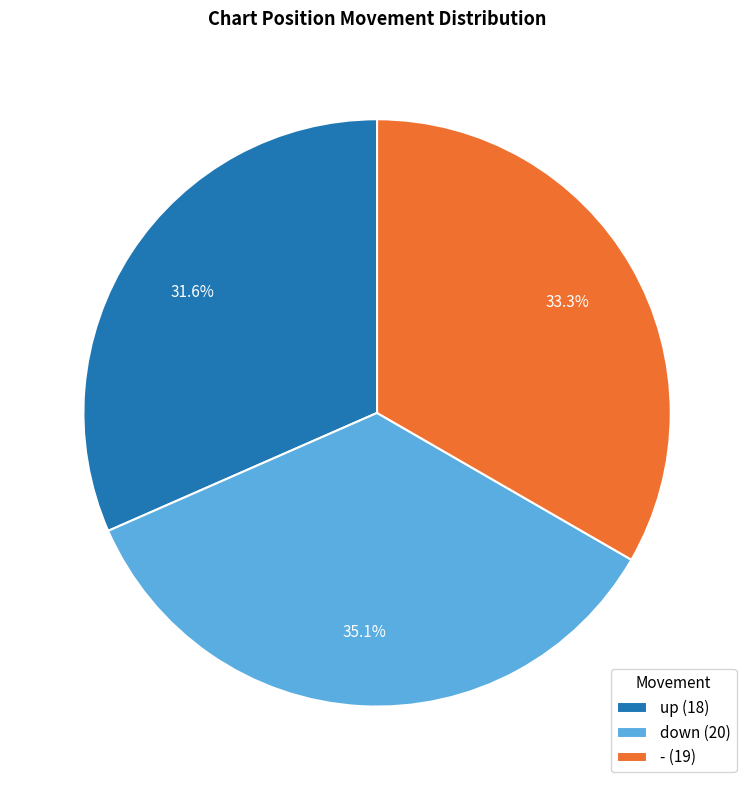

Rank the categories by value from lowest to highest.

up, -, down